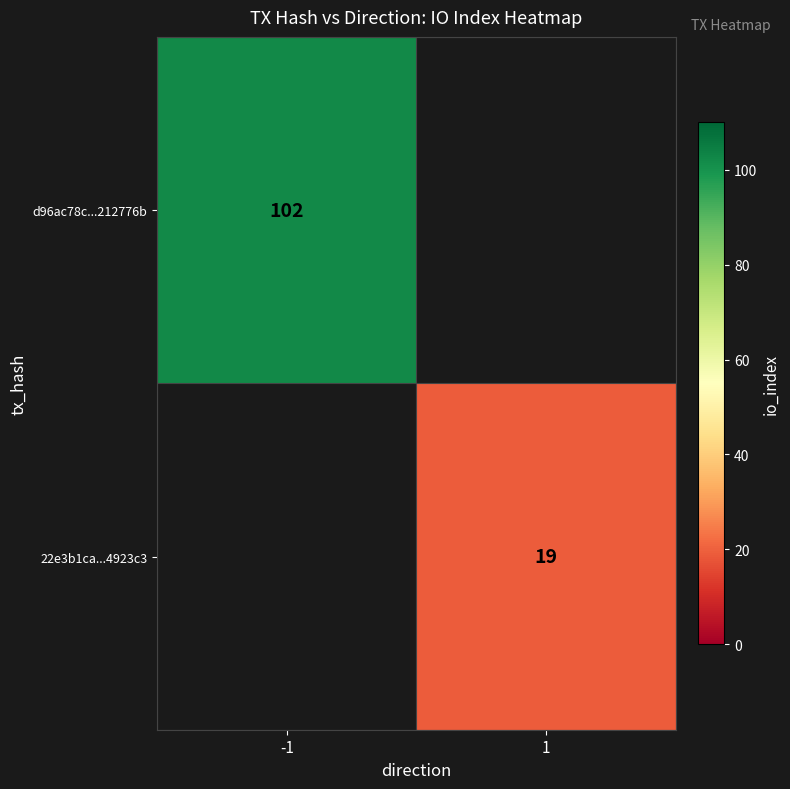

Is it true that d96ac78c...212776b equals 63 at -1?

False